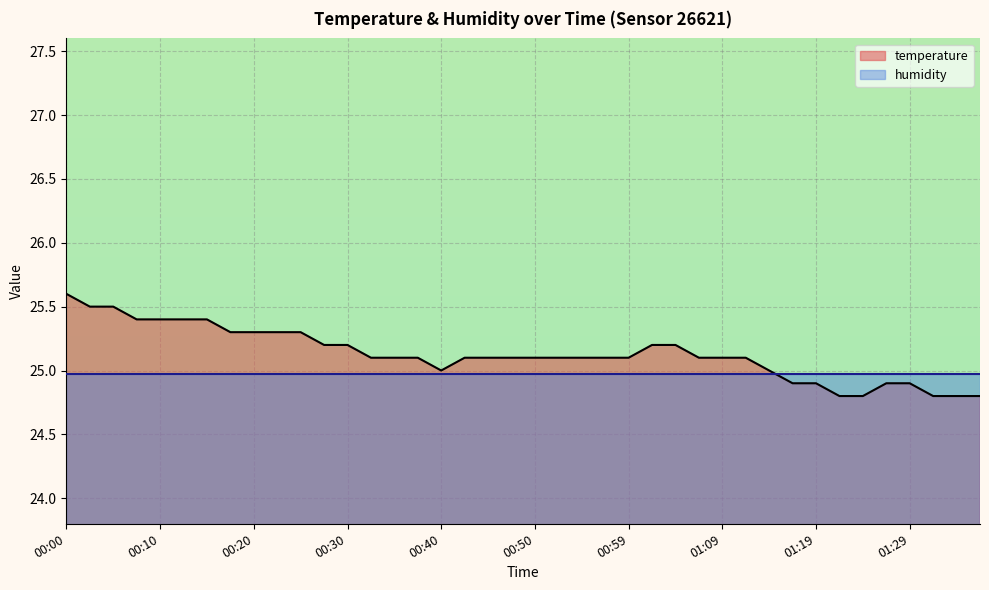

What is the label of the 25th point from the right?

00:37